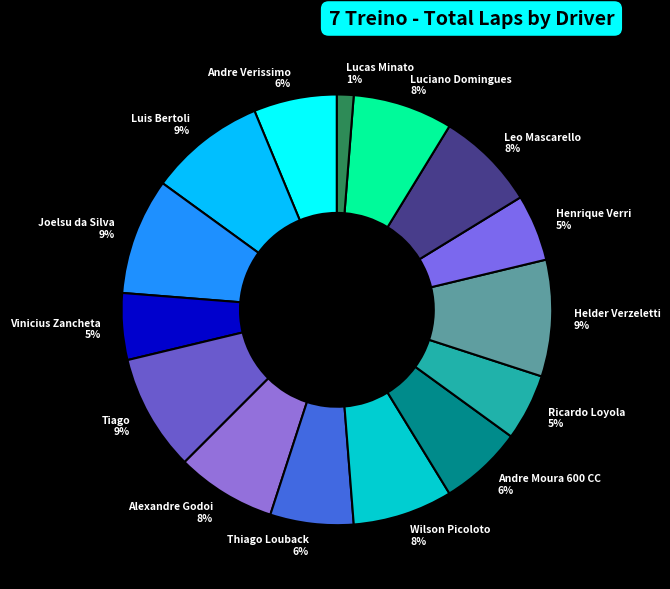

Is it true that Wilson Picoloto is 8% of the pie?

True